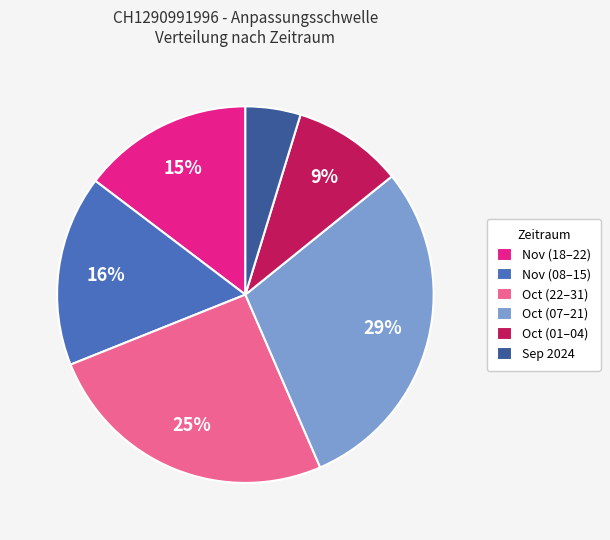

Which has a higher value, Sep 2024 or Nov (18–22)?

Nov (18–22)